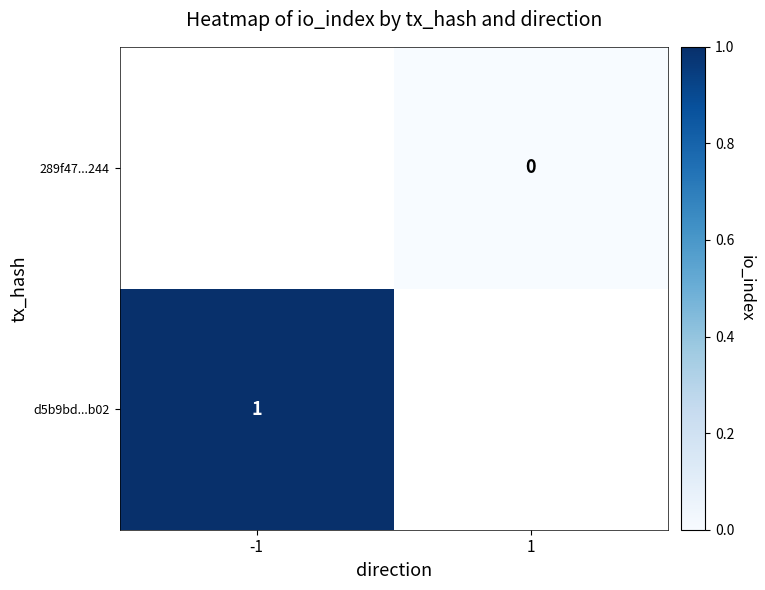

True or false: d5b9bd...b02 has a value of 1 at -1.

True